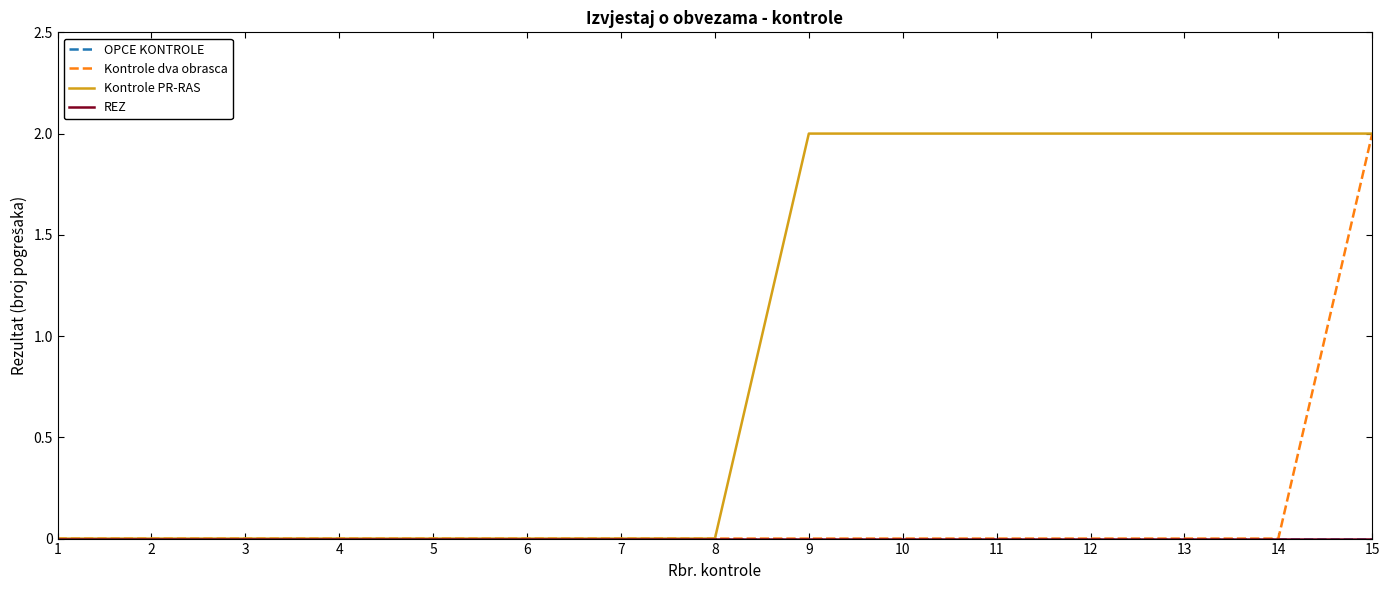

Is this an area chart (filled region under the line)?

No